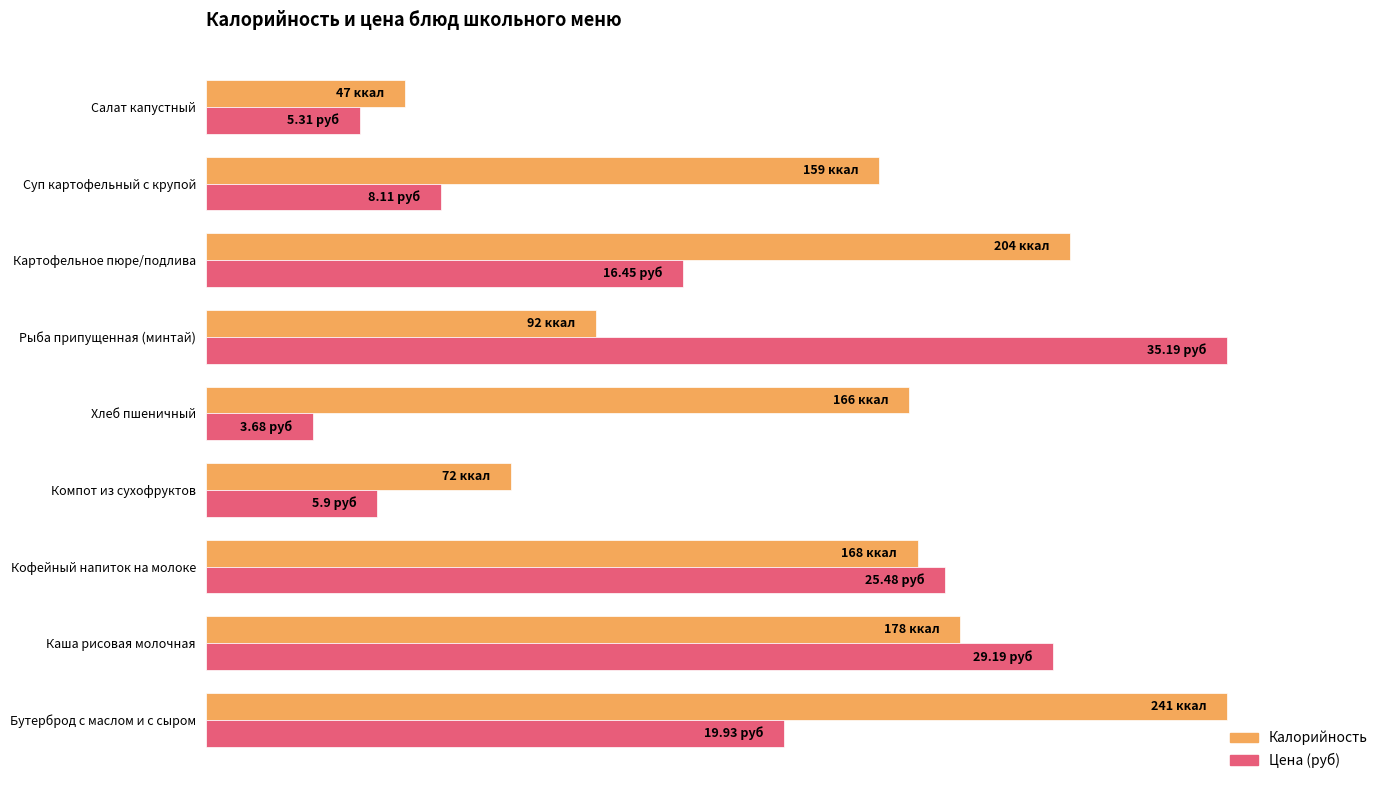

Which series has the largest total across all categories?

Калорийность